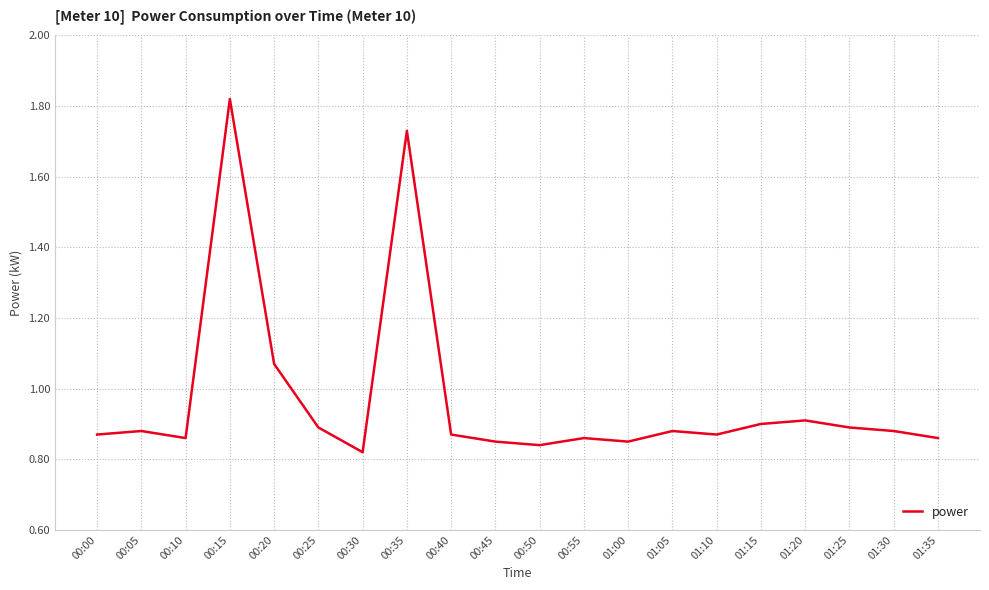

The value at 00:10 is 0.9. True or false?

True